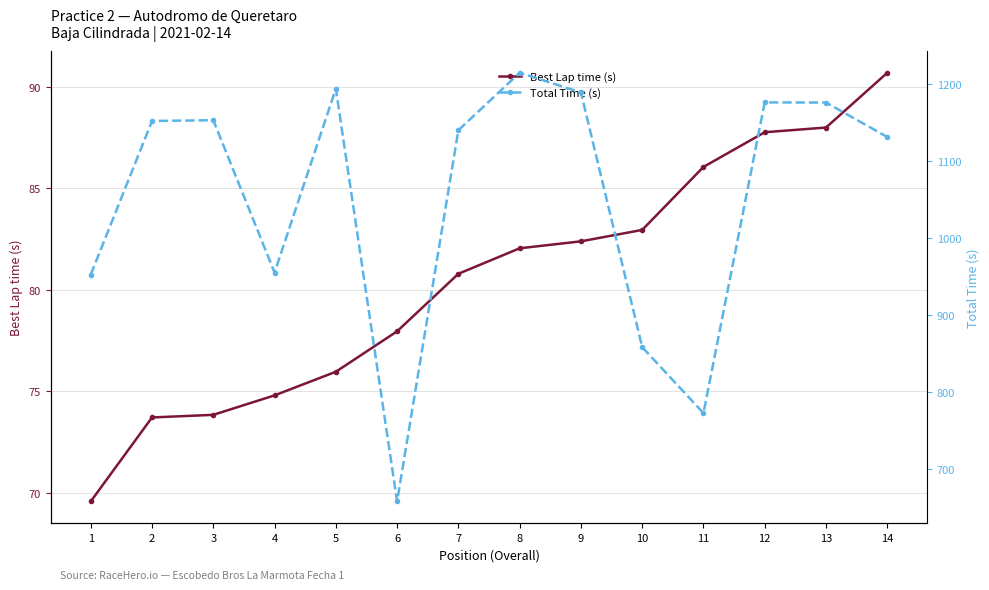

Reading left to right, transcribe all the data shown in this chart.

Best Lap time (s): 1=69.6	2=73.7	3=73.8	4=74.8	5=76.0	6=78.0	7=80.8	8=82.1	9=82.4	10=83.0	11=86.1	12=87.8	13=88.0	14=90.7
Total Time (s): 1=952.7	2=1152.0	3=1153.0	4=955.4	5=1193.8	6=658.5	7=1140.0	8=1214.5	9=1189.1	10=858.7	11=773.1	12=1176.1	13=1175.9	14=1131.2